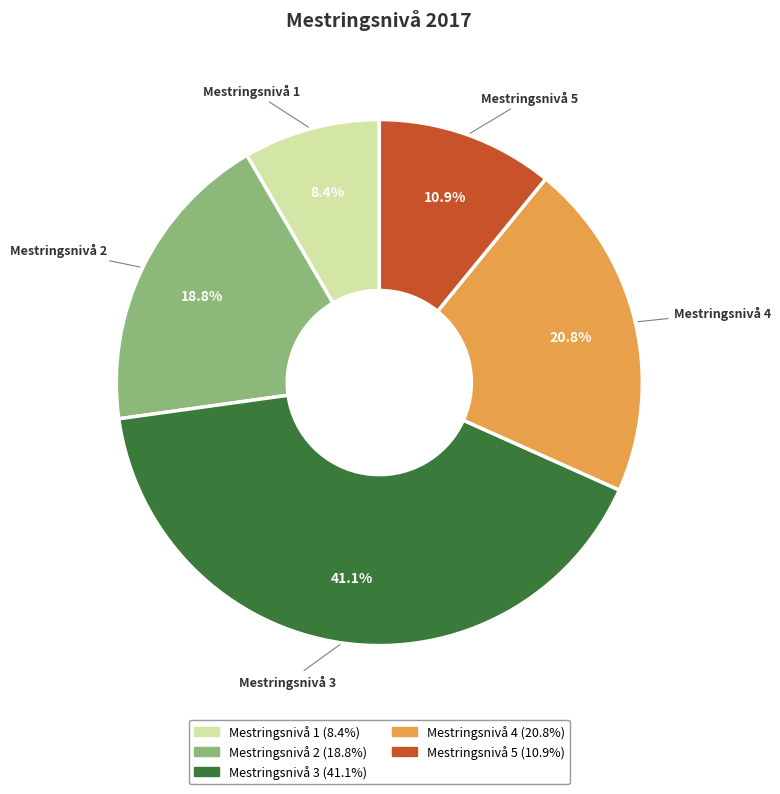

To the nearest percent, what portion does Mestringsnivå 4 represent?

21%